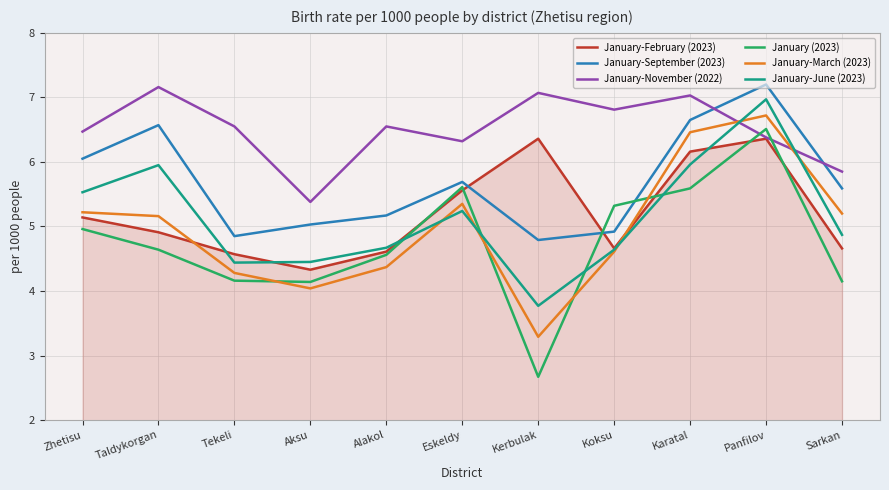

What position from the left is Kerbulak?

7